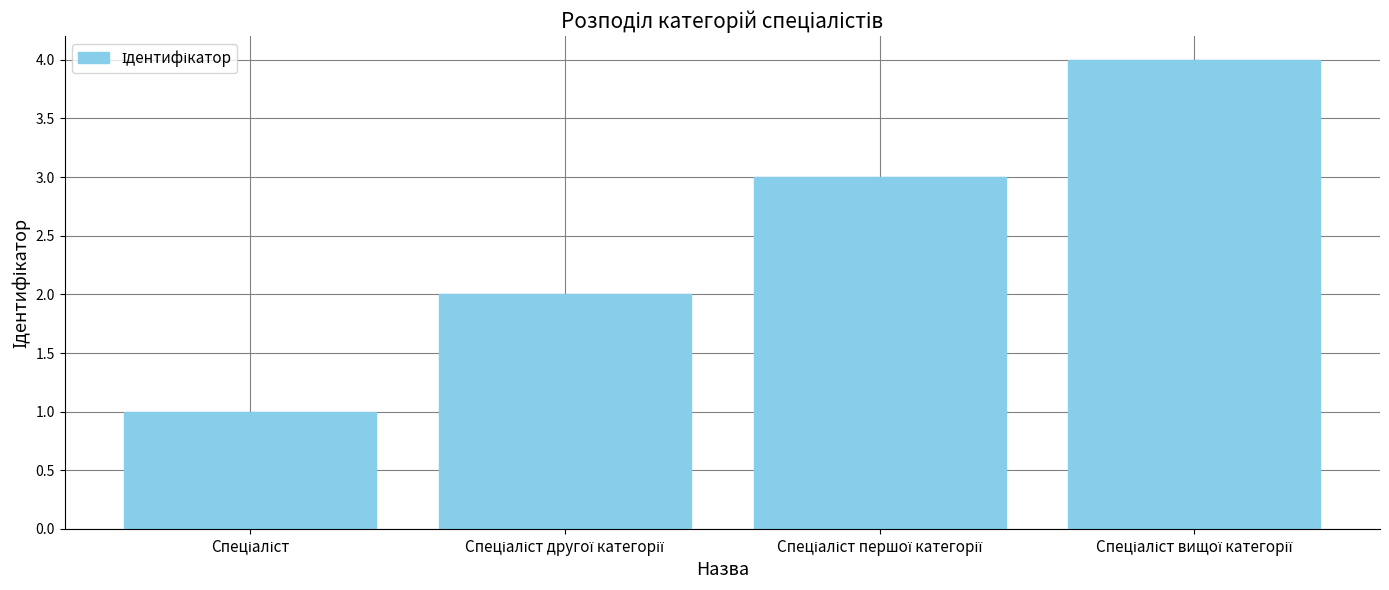

How many bars are there in total?

4